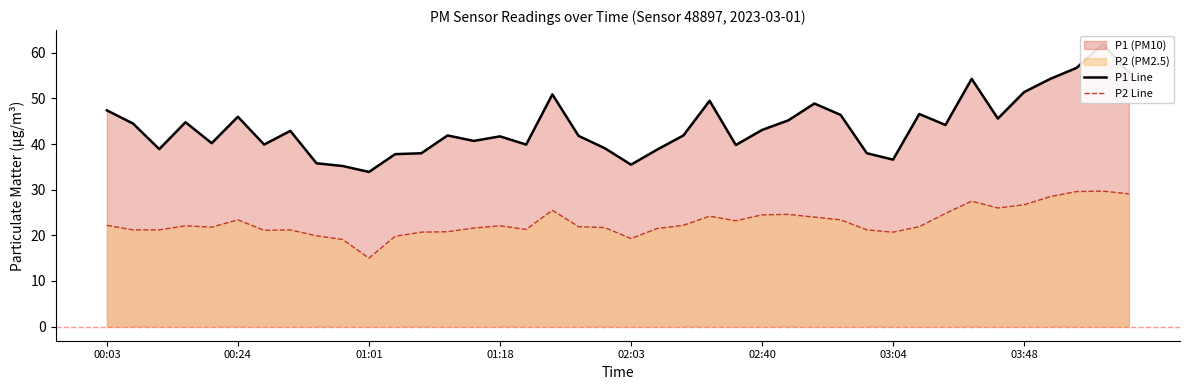

What is the minimum value for P2 Line?

15.0